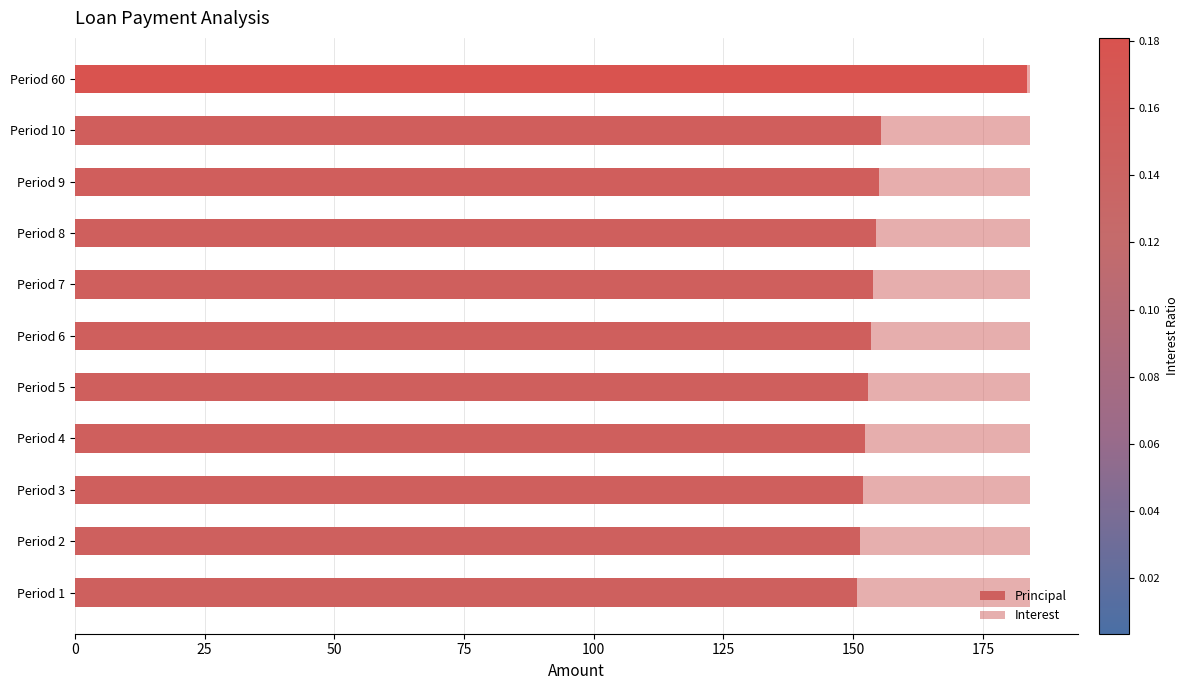

What is the value of the Interest bar at the 1st from the left?

33.3